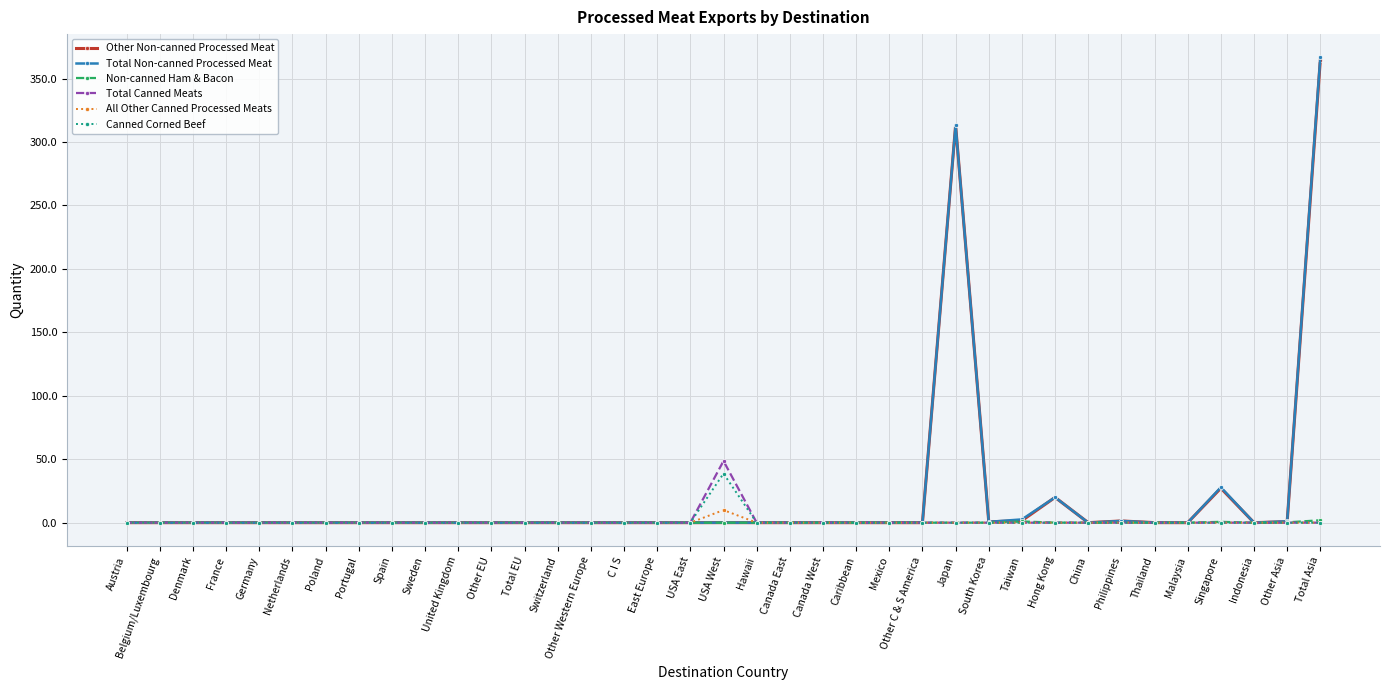

At which category is the sum across all series the highest?

Total Asia